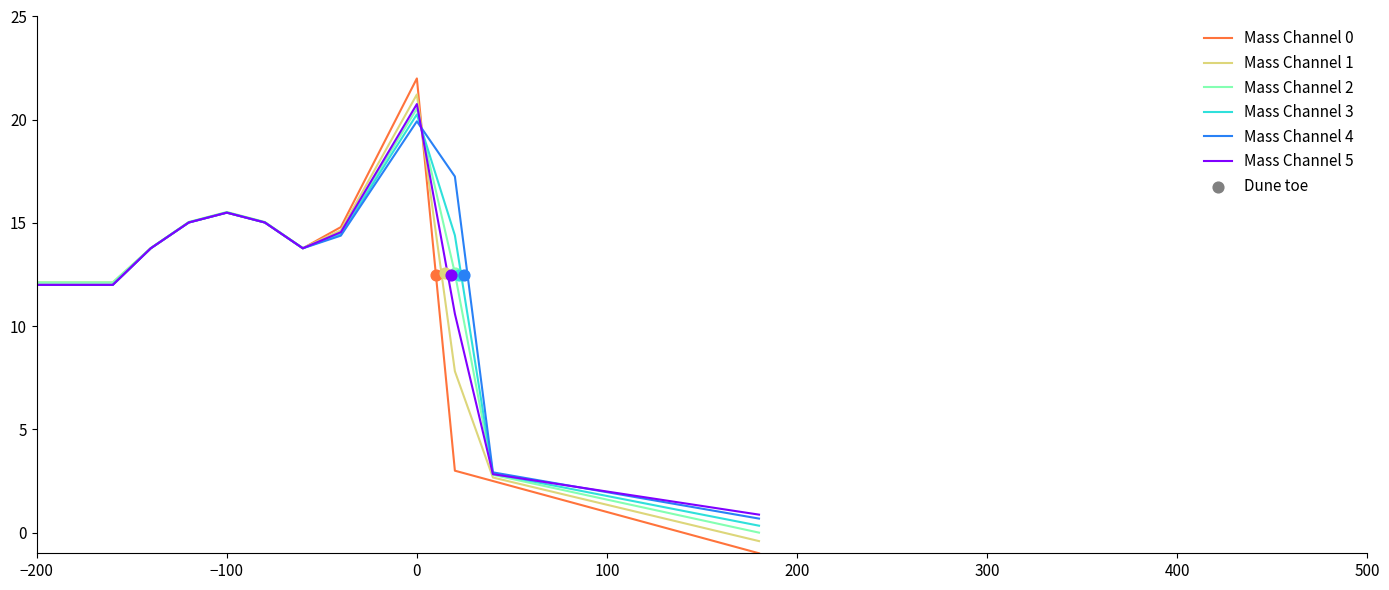

What are all the series names shown in the legend?

Mass Channel 0, Mass Channel 1, Mass Channel 2, Mass Channel 3, Mass Channel 4, Mass Channel 5